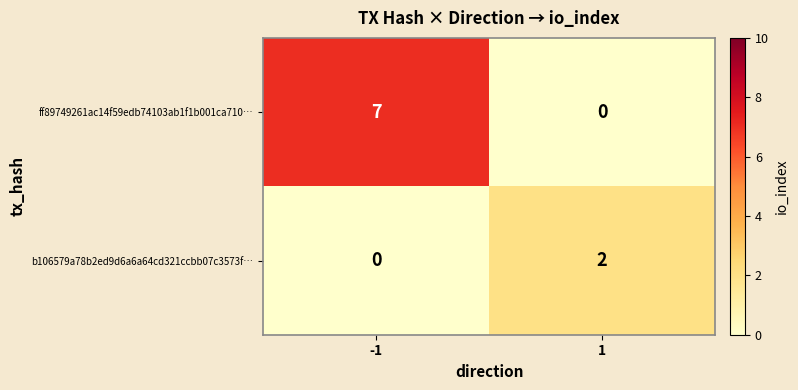

Reading right to left, list all the values displayed in this chart.

ff89749261ac14f59edb74103ab1f1b001ca710…: 0	7
b106579a78b2ed9d6a6a64cd321ccbb07c3573f…: 2	0